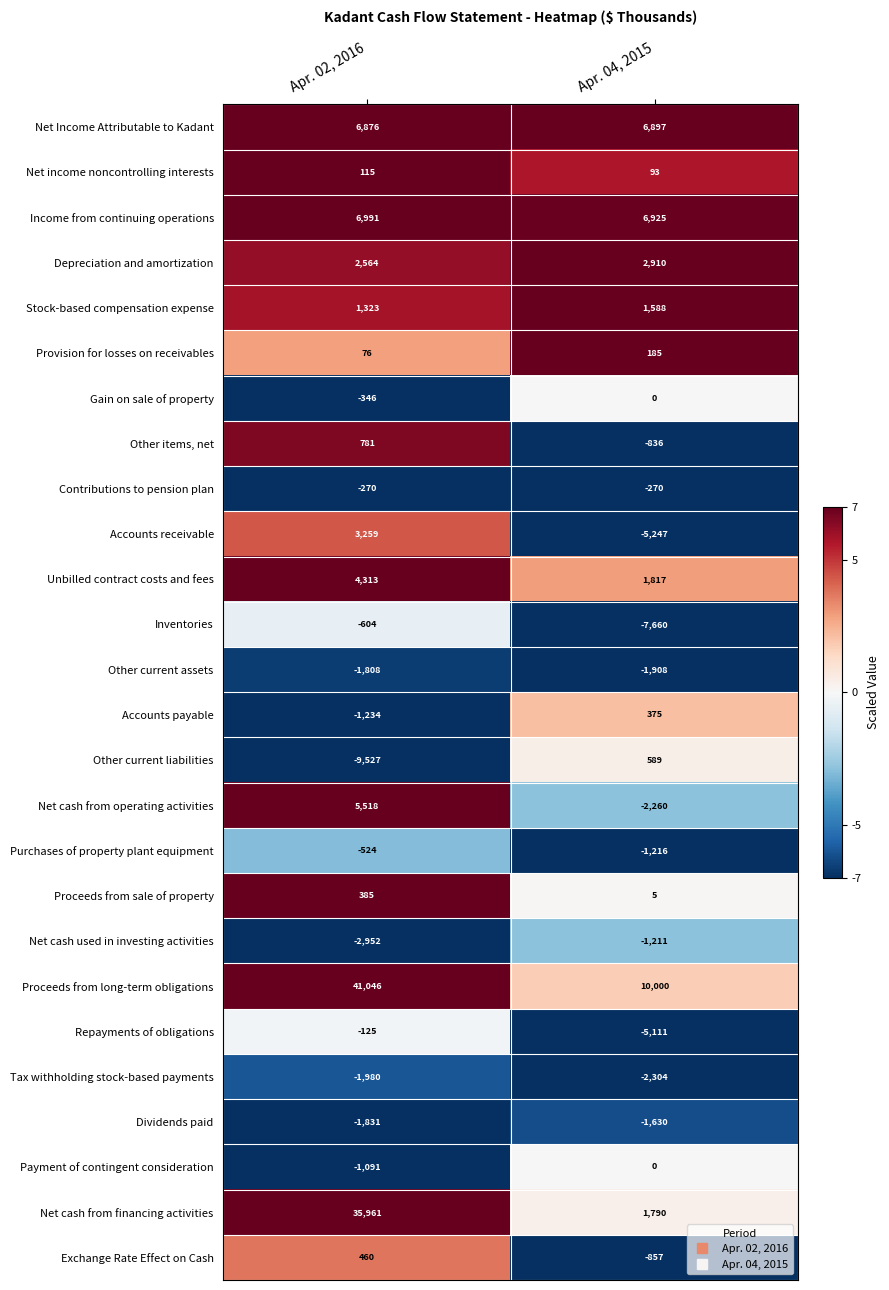

What value does the Net cash from financing activities series have at Apr. 02, 2016, to the nearest 100?

36000